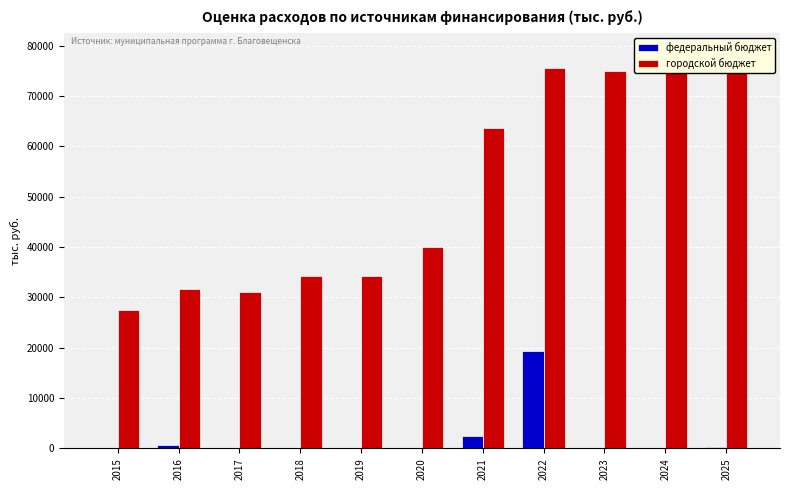

Which series changed the most between 2018 and 2019?

городской бюджет